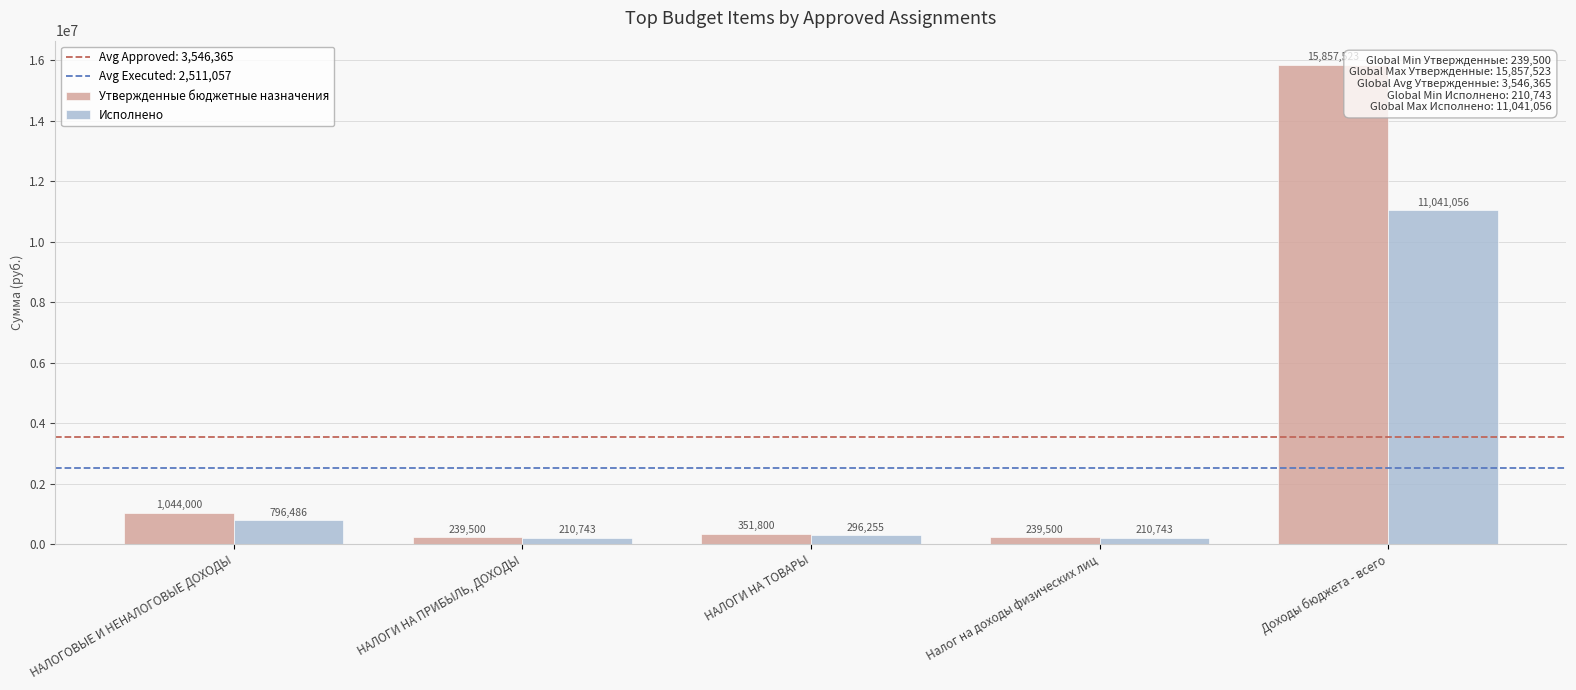

How many bars are there in each group?

2